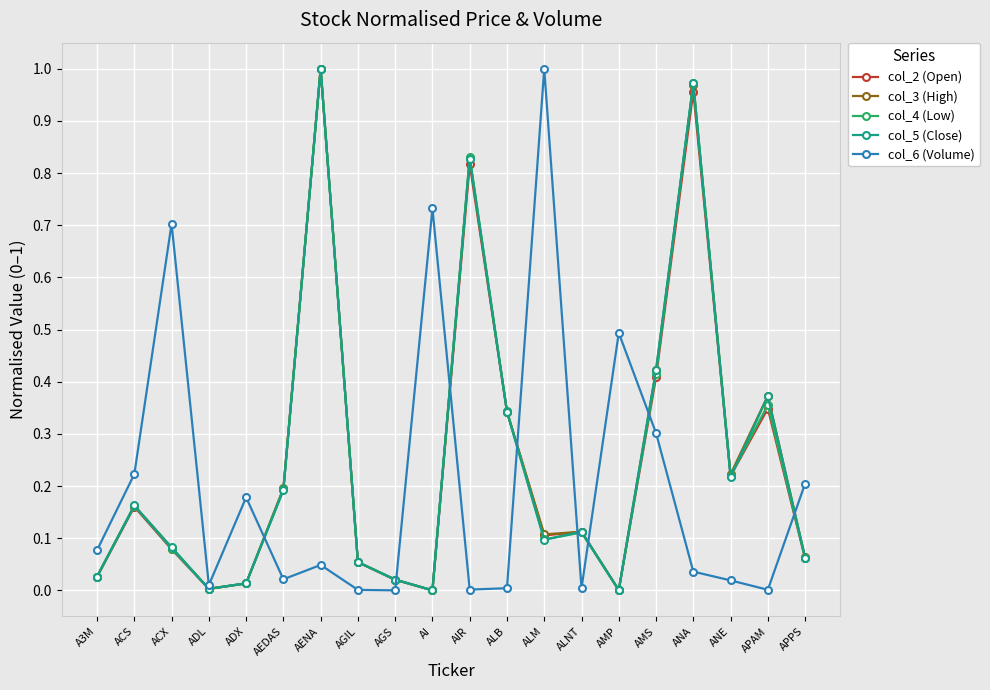

The value of col_5 (Close) at ADX is 0.0. True or false?

True